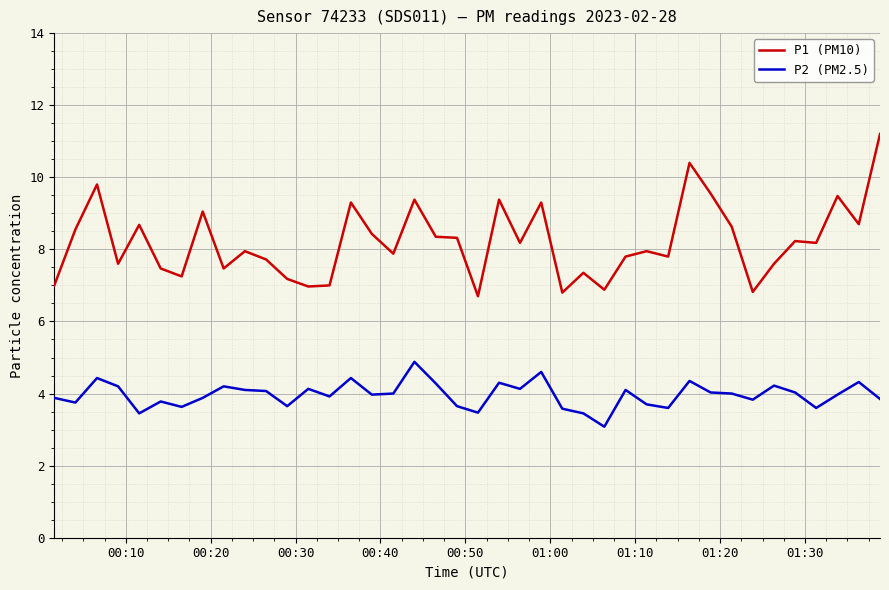

Which series has the largest total across all categories?

P1 (PM10)